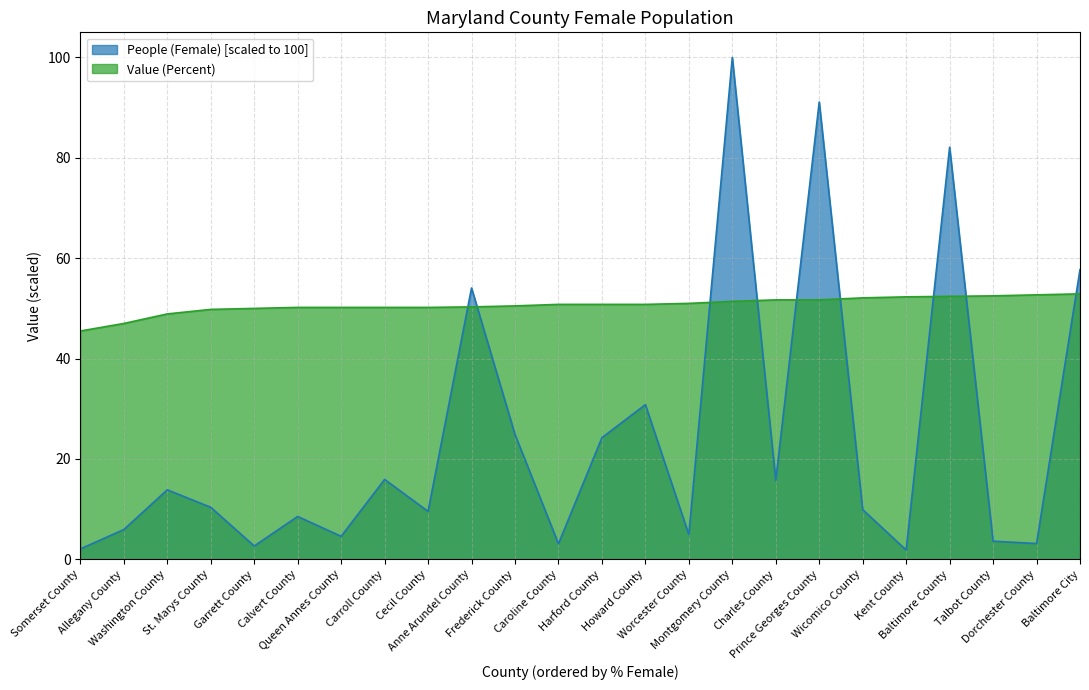

List the series in order of their overall mean, highest first.

Value (Percent), People (Female) [scaled to 100]